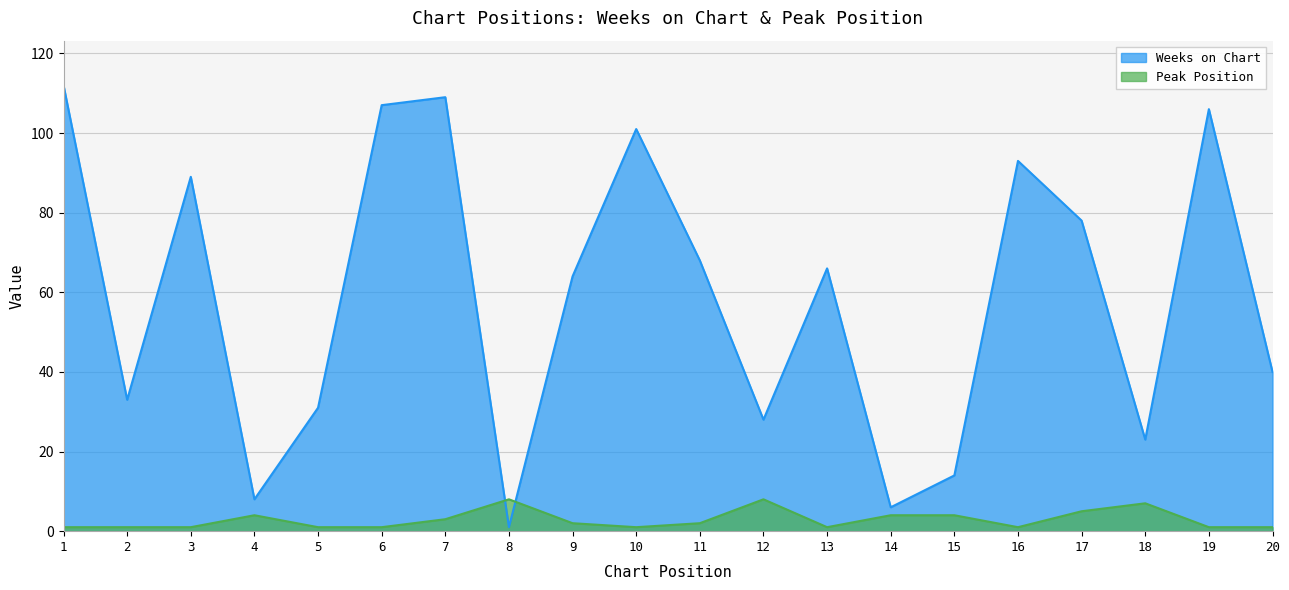

Which has a higher value, 17 or 2?

17